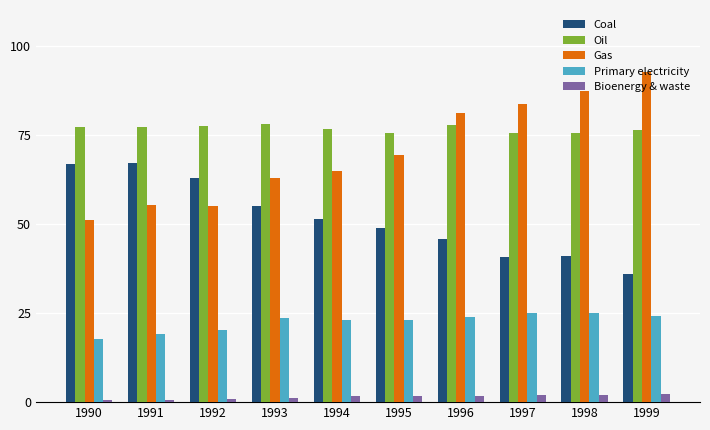

Does the chart contain stacked bars?

No